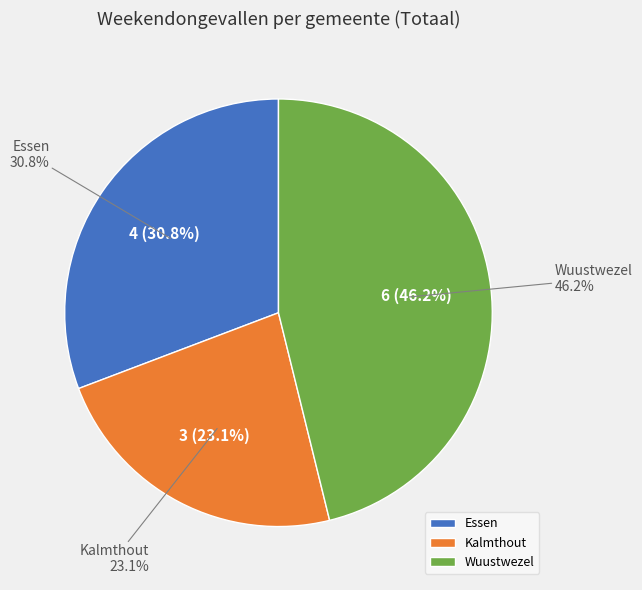

Is there a majority slice in this chart?

No